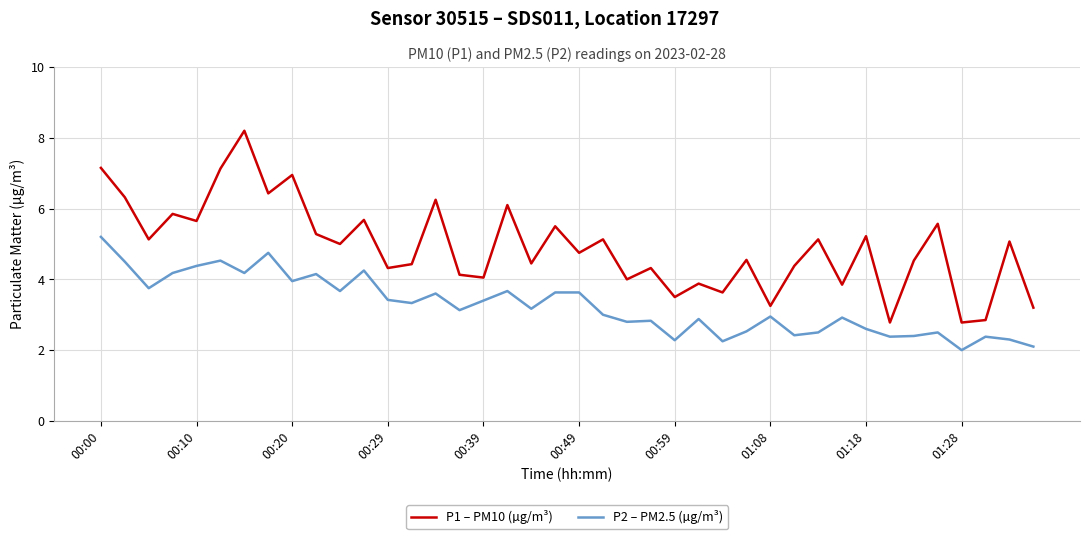

What is the minimum value shown in the chart?

2.0